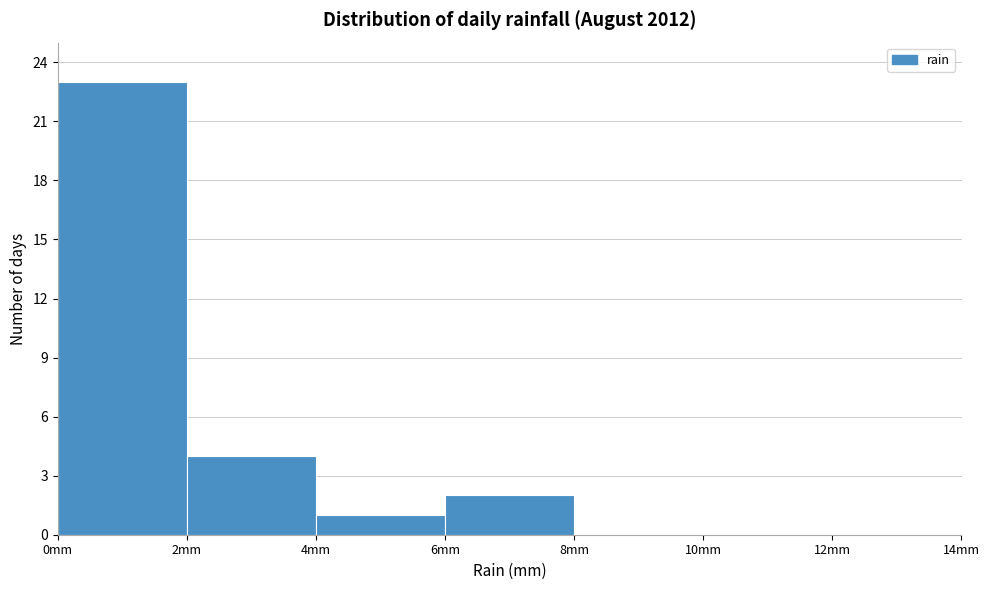

Which range on the x-axis has the tallest bar?

0 to 2